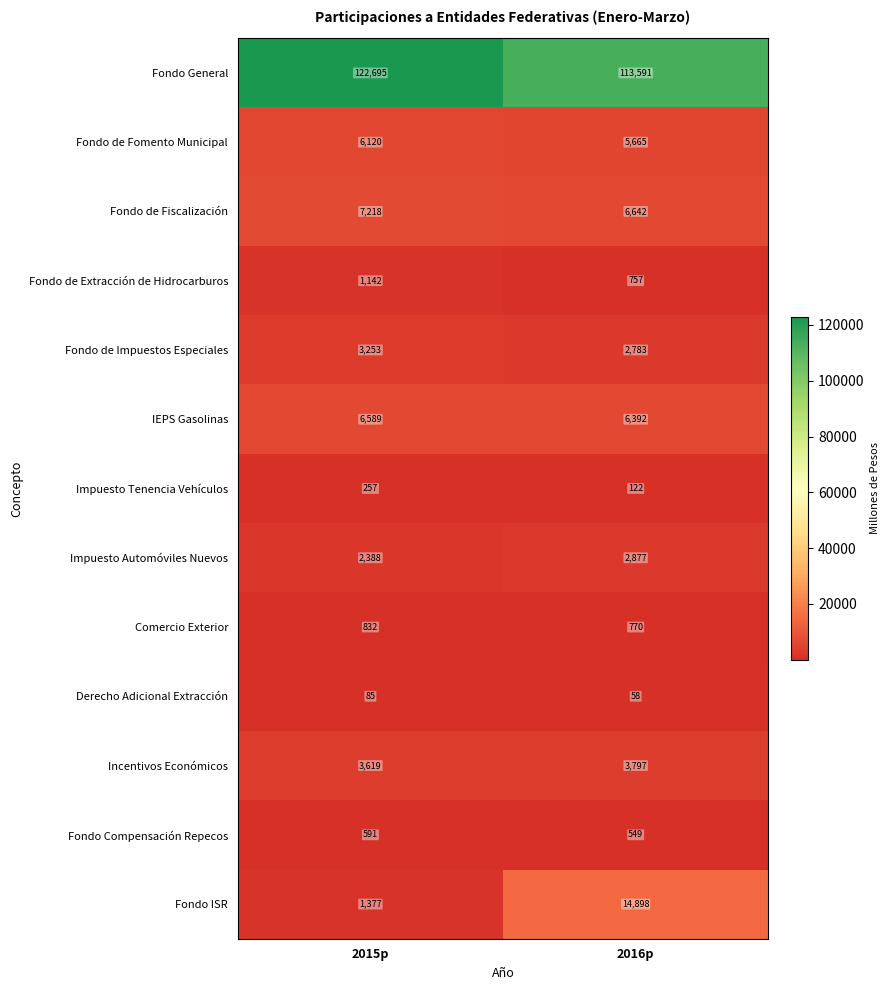

Rank the series by their maximum value, from lowest to highest.

Derecho Adicional Extracción, Impuesto Tenencia Vehículos, Fondo Compensación Repecos, Comercio Exterior, Fondo de Extracción de Hidrocarburos, Impuesto Automóviles Nuevos, Fondo de Impuestos Especiales, Incentivos Económicos, Fondo de Fomento Municipal, IEPS Gasolinas, Fondo de Fiscalización, Fondo ISR, Fondo General